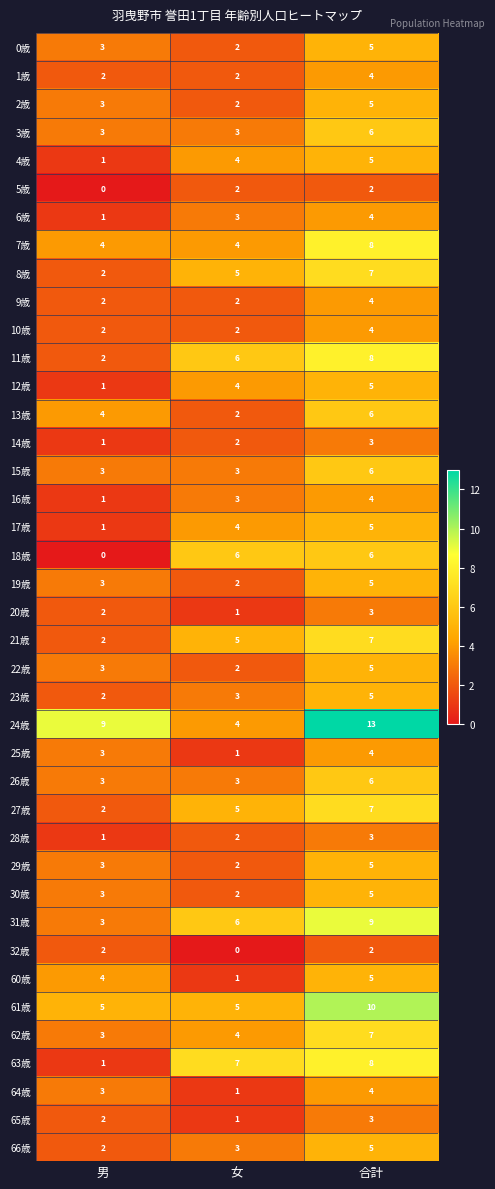

Is it true that 16歳 equals 5 at 女?

False